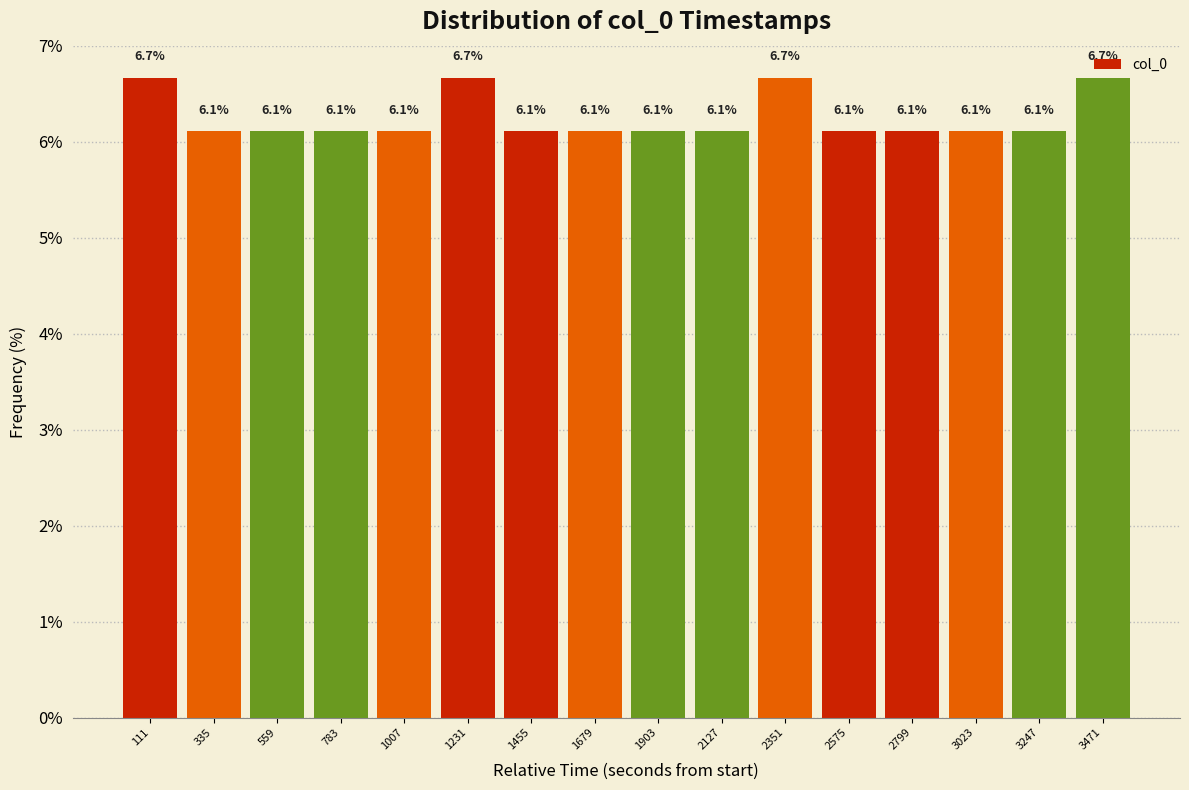

What is the minimum value shown in the chart?

6.1